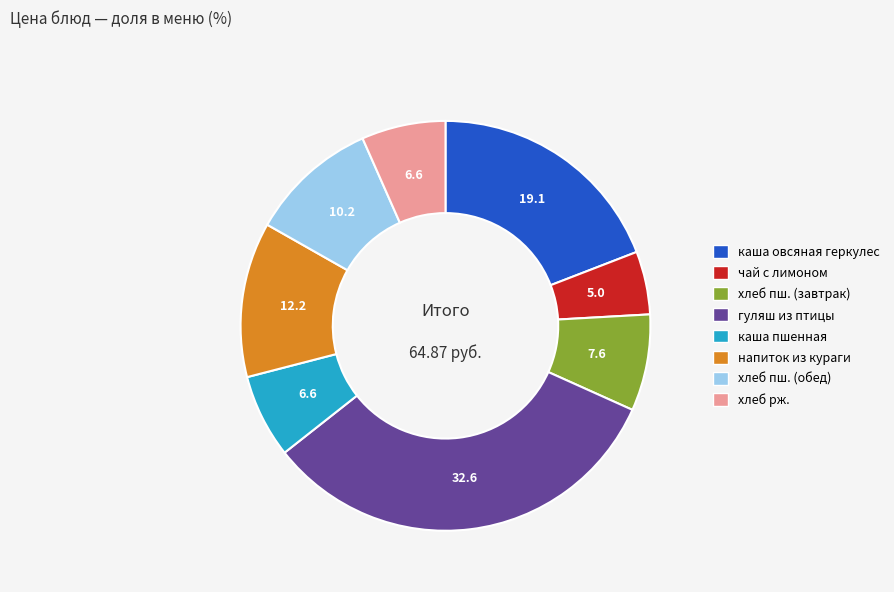

Is there a majority slice in this chart?

No